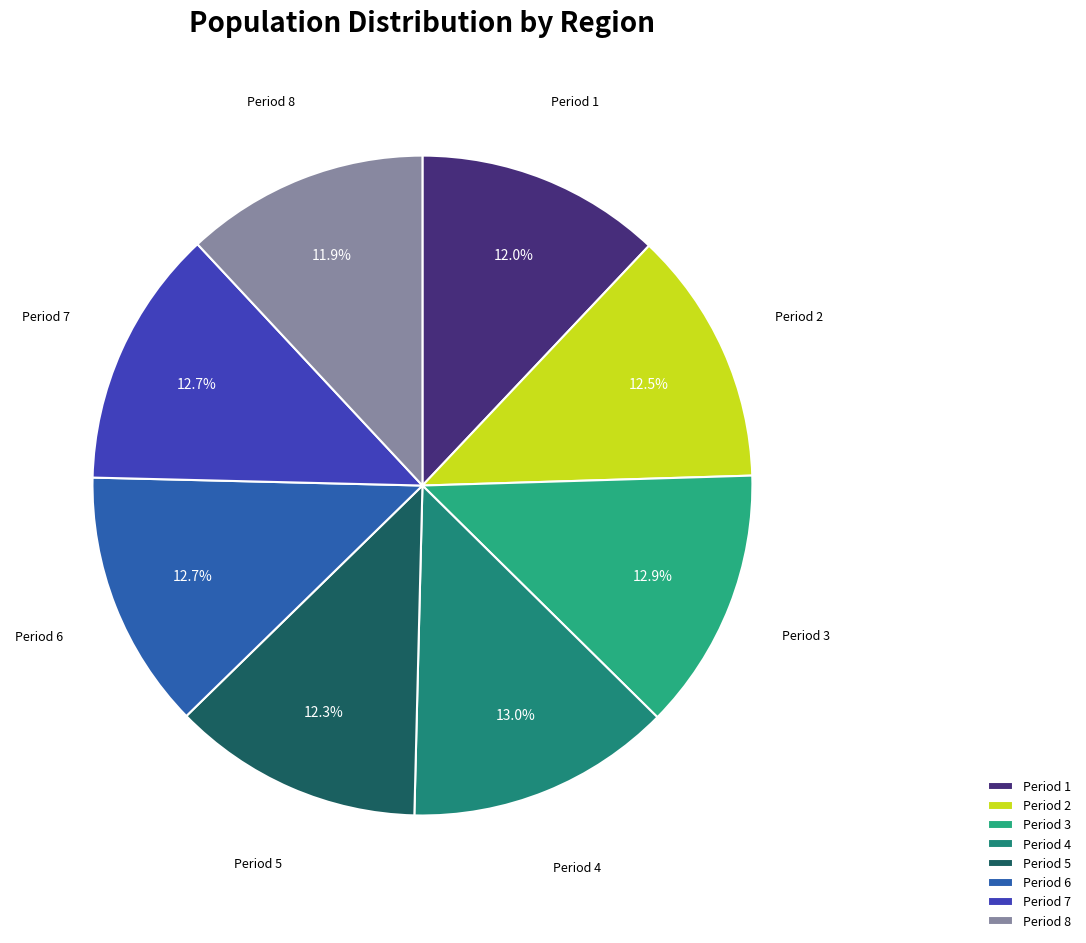

Which has a higher value, Period 8 or Period 7?

Period 7